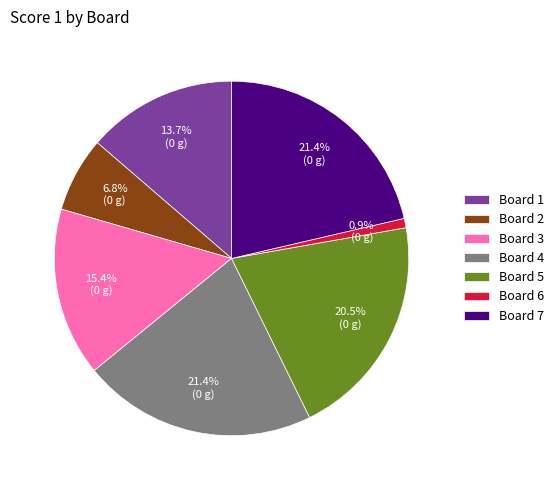

Between Board 1 and Board 3, which is larger?

Board 3